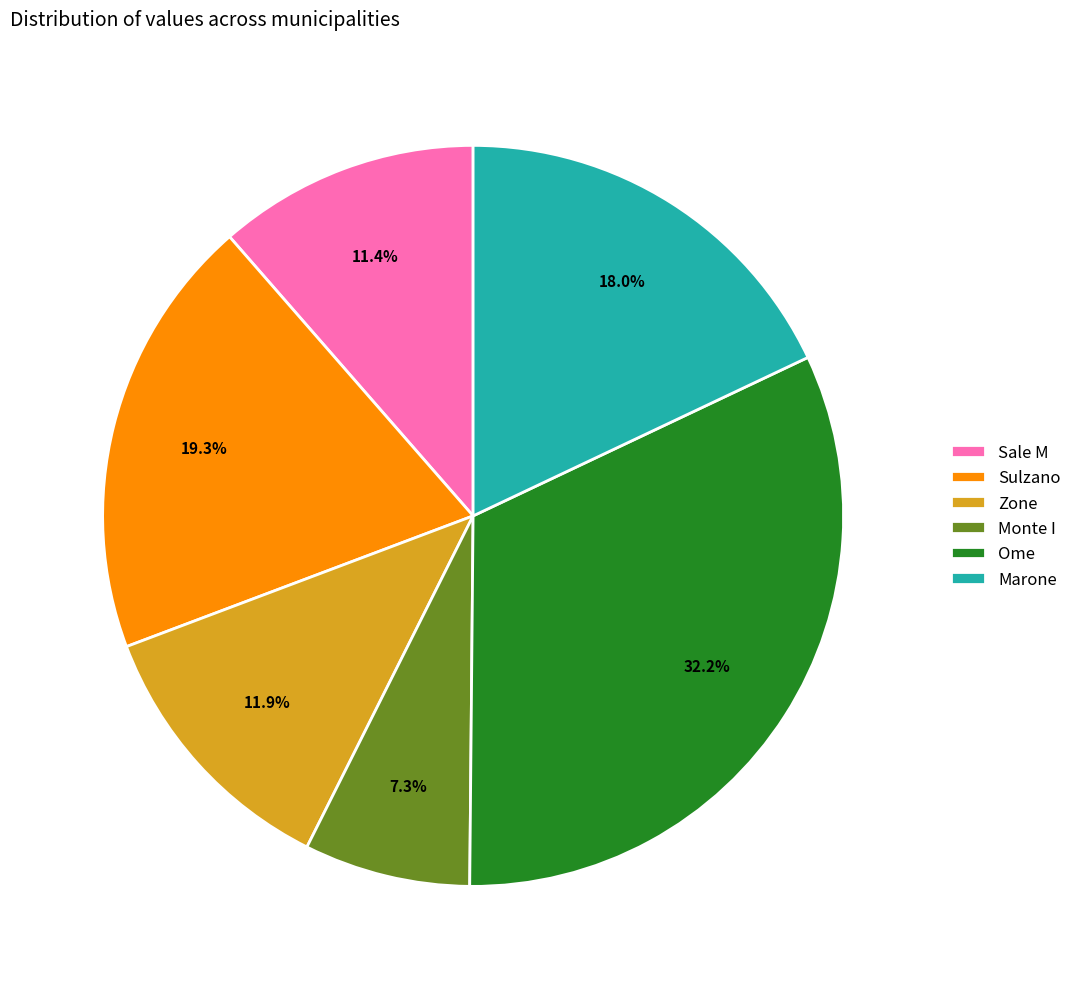

How much of the chart is everything except Sulzano?

80.7%